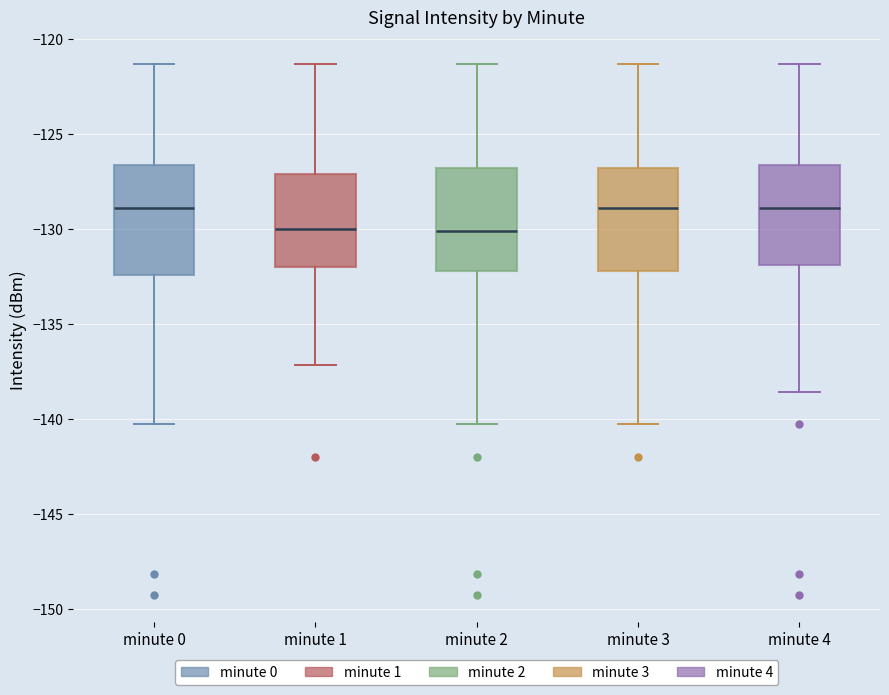

Reading left to right, read every box against the y-axis: the position of its median line, the range the box covers, and the ends of its whiskers. The values are not printed on the chart, so give them approximately, as read against the axis.

minute 0: median -129.0, box -132.5 to -126.5, whiskers -140.5 to -121.5
minute 1: median -130.0, box -132.0 to -127.0, whiskers -137.0 to -121.5
minute 2: median -130.0, box -132.0 to -127.0, whiskers -140.5 to -121.5
minute 3: median -129.0, box -132.0 to -127.0, whiskers -140.5 to -121.5
minute 4: median -129.0, box -132.0 to -126.5, whiskers -138.5 to -121.5